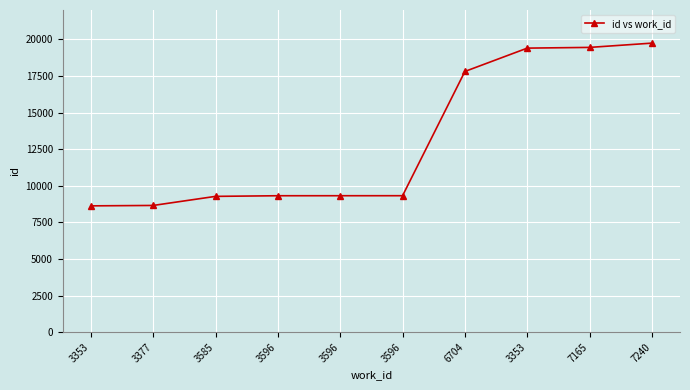

What is the maximum value shown in the chart?

19738